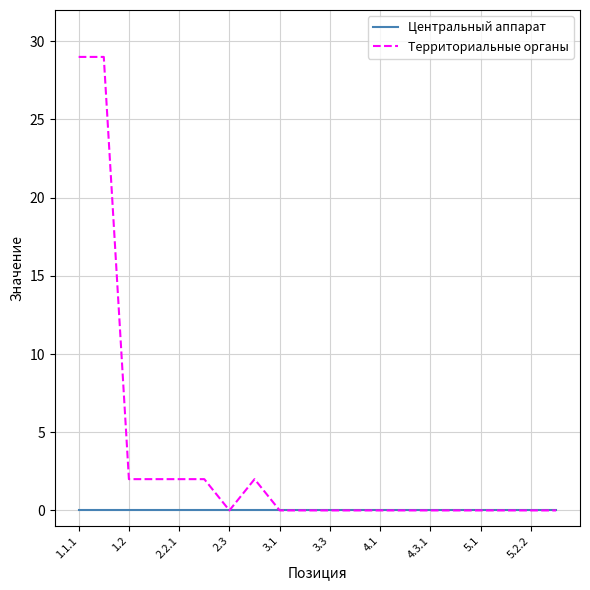

Which series has the largest total across all categories?

Территориальные органы